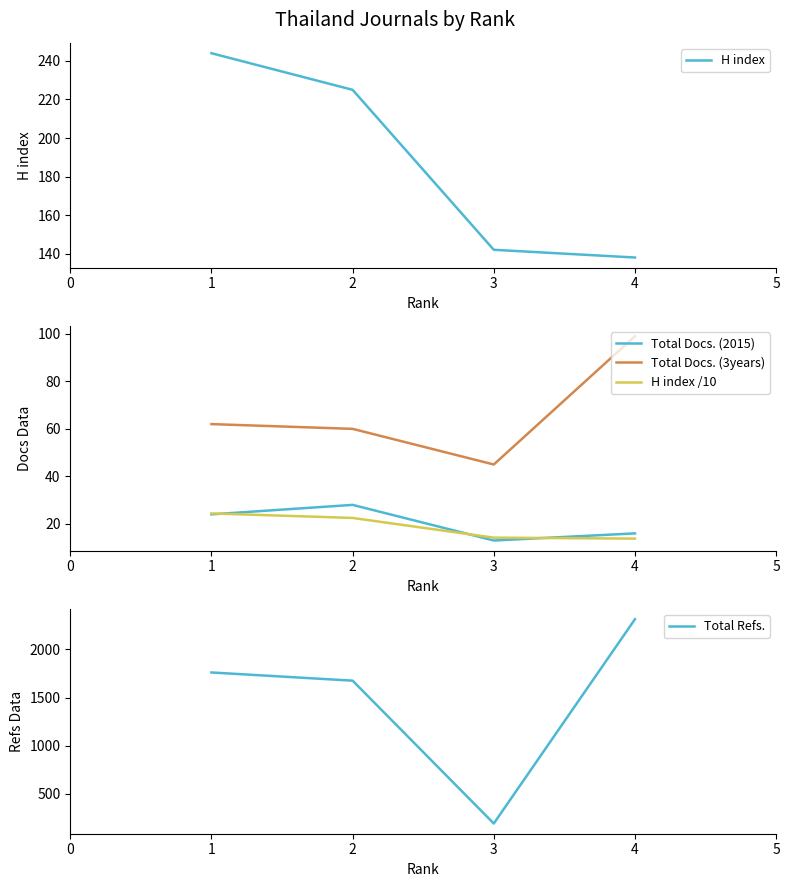

Which category has the lowest value in the Total Refs. series?

3